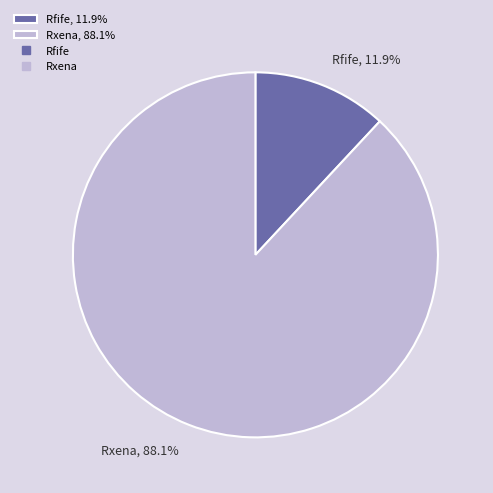

How many segments does this pie chart have?

2